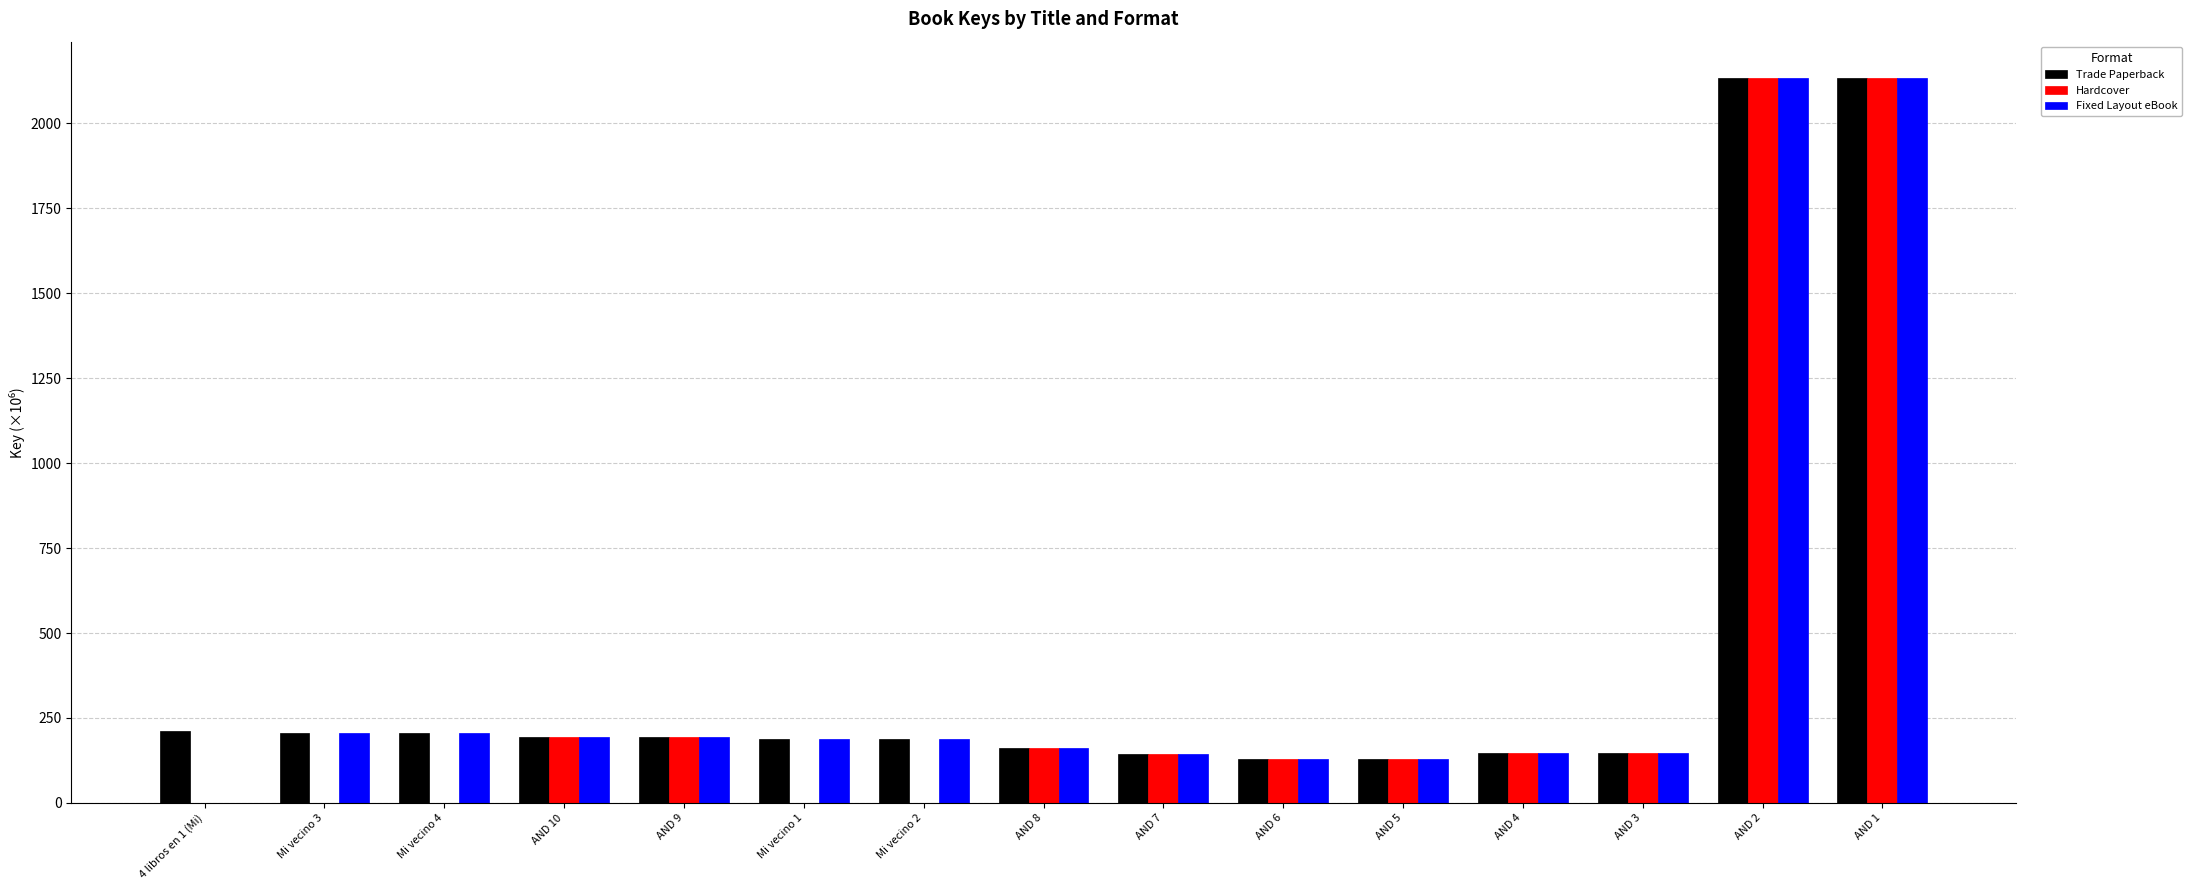

What is the total value across all series at Mi vecino 3?

412.4